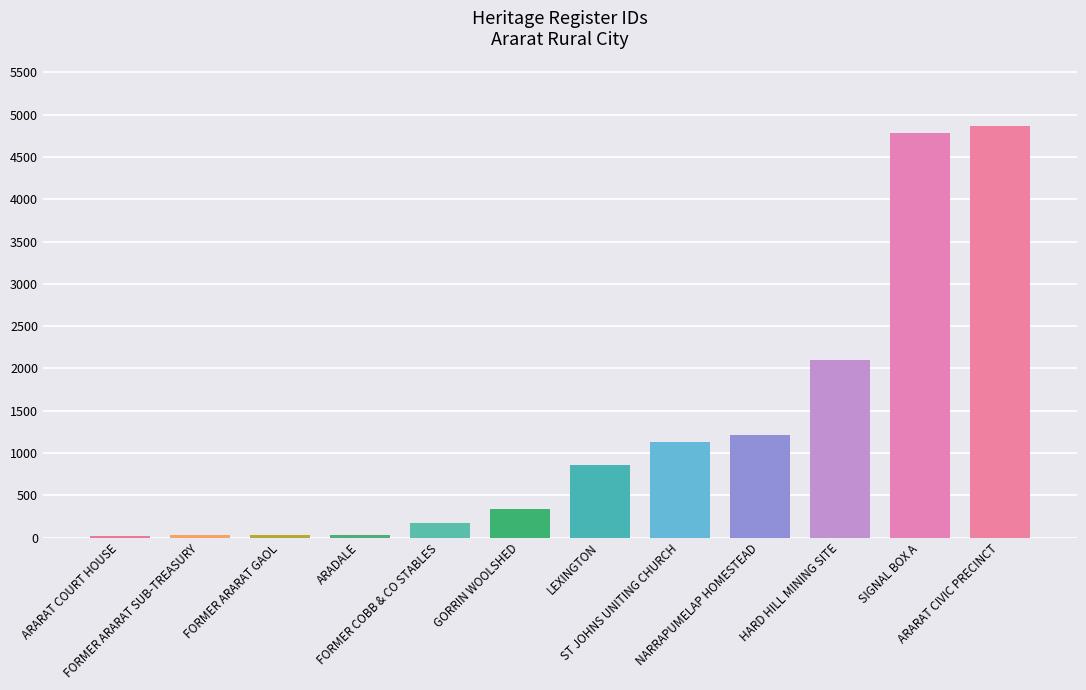

The value at LEXINGTON is 1183. True or false?

False